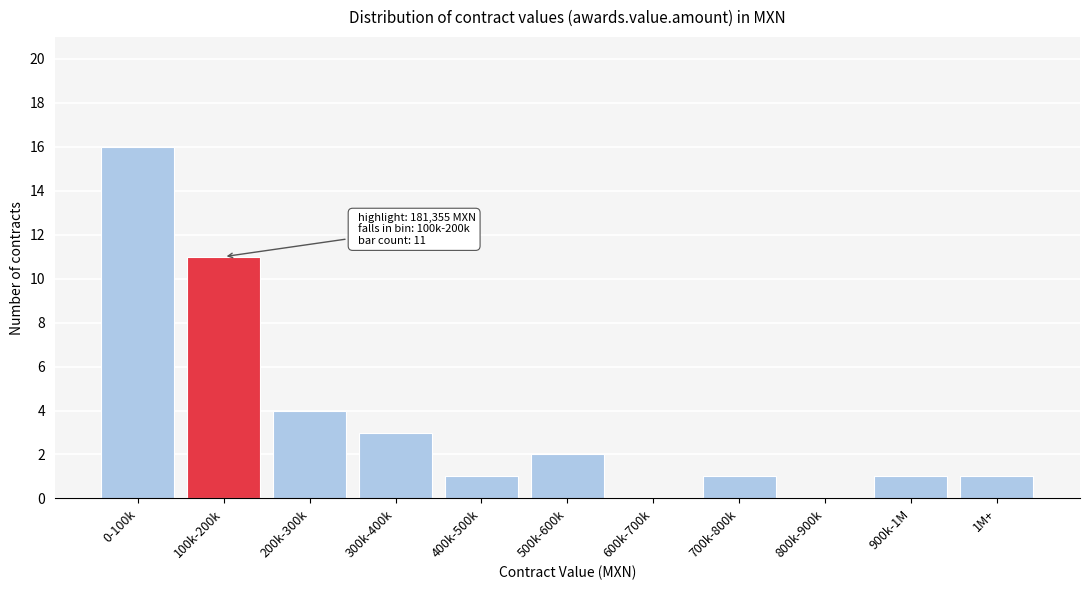

Reading right to left, transcribe all the data shown in this chart.

1M+=1	900k-1M=1	800k-900k=0	700k-800k=1	600k-700k=0	500k-600k=2	400k-500k=1	300k-400k=3	200k-300k=4	100k-200k=11	0-100k=16